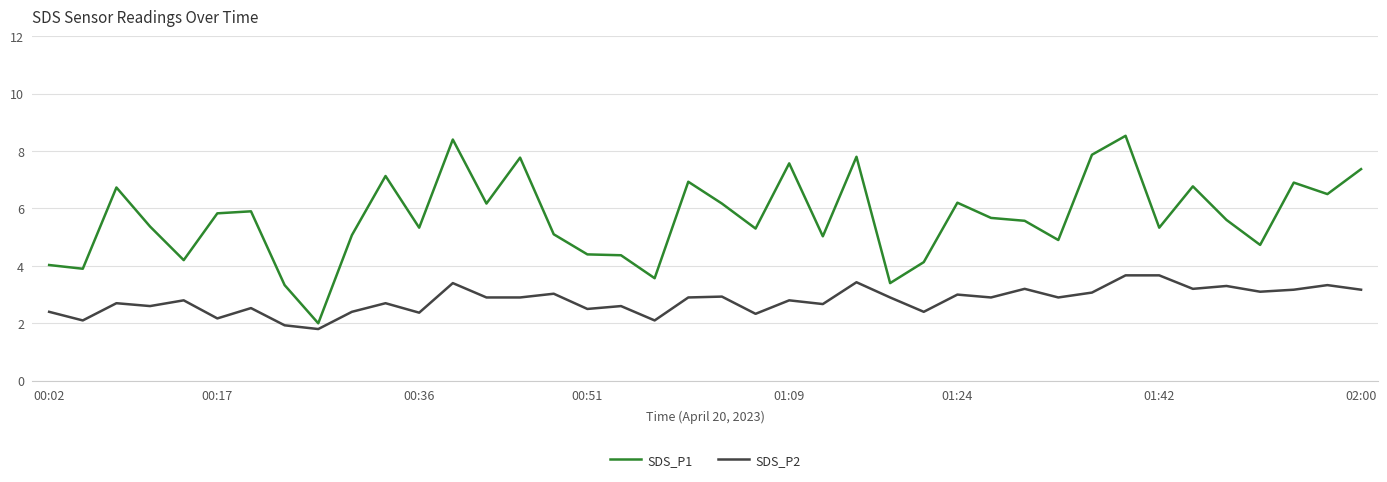

What is the maximum value shown in the chart?

8.5